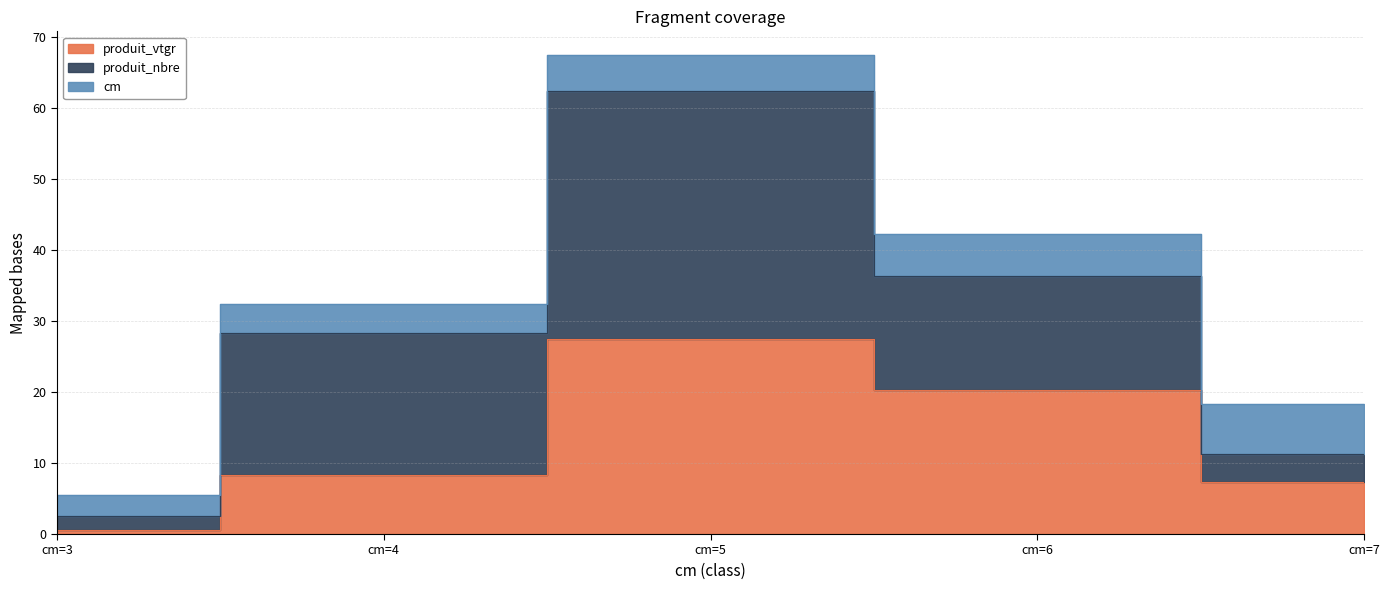

What value does the produit_nbre series have at cm=3?

2.0